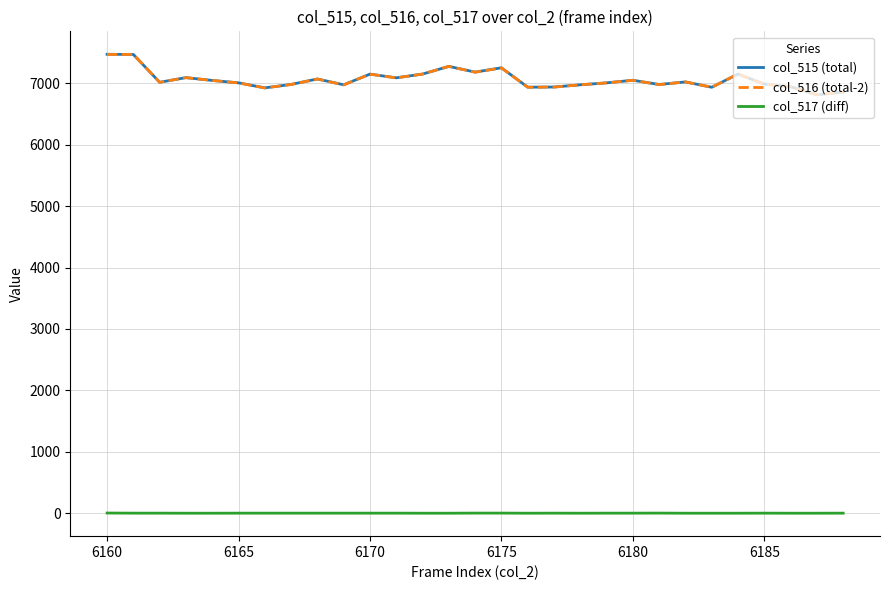

True or false: col_515 (total) and col_517 (diff) cross at least once.

False